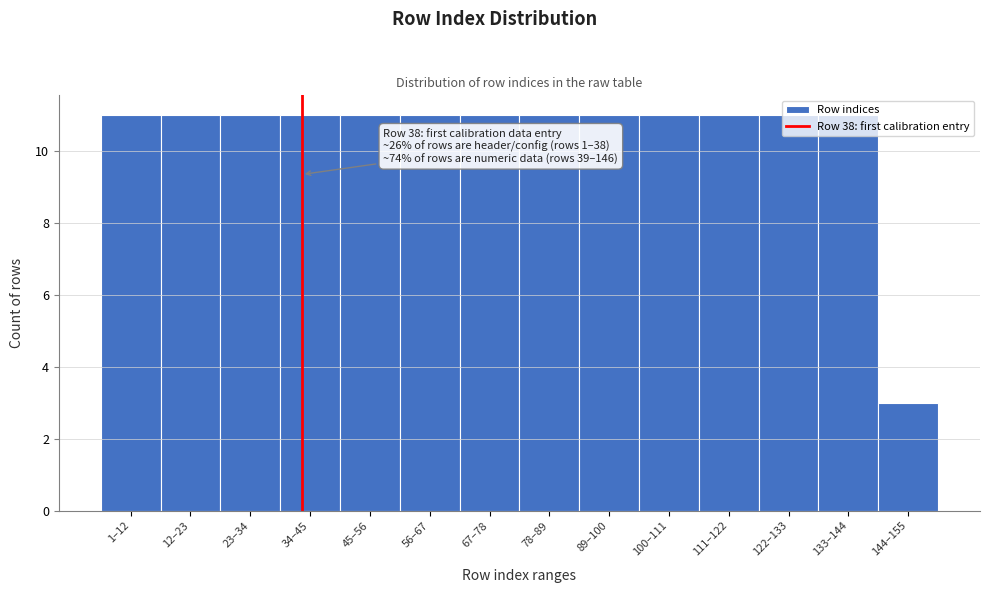

What is the label of the 5th bar from the right?

100–111